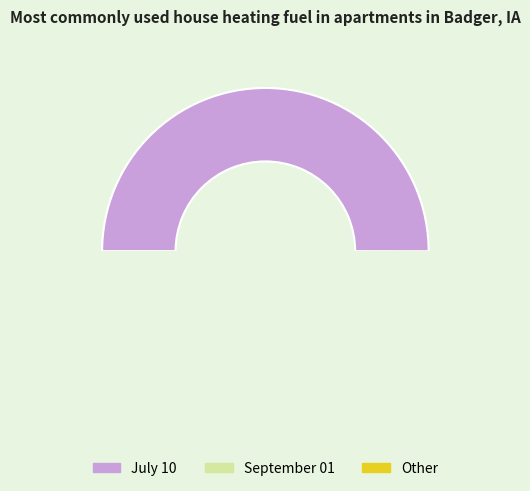

What percentage is NOT represented by September 01?

50.0%